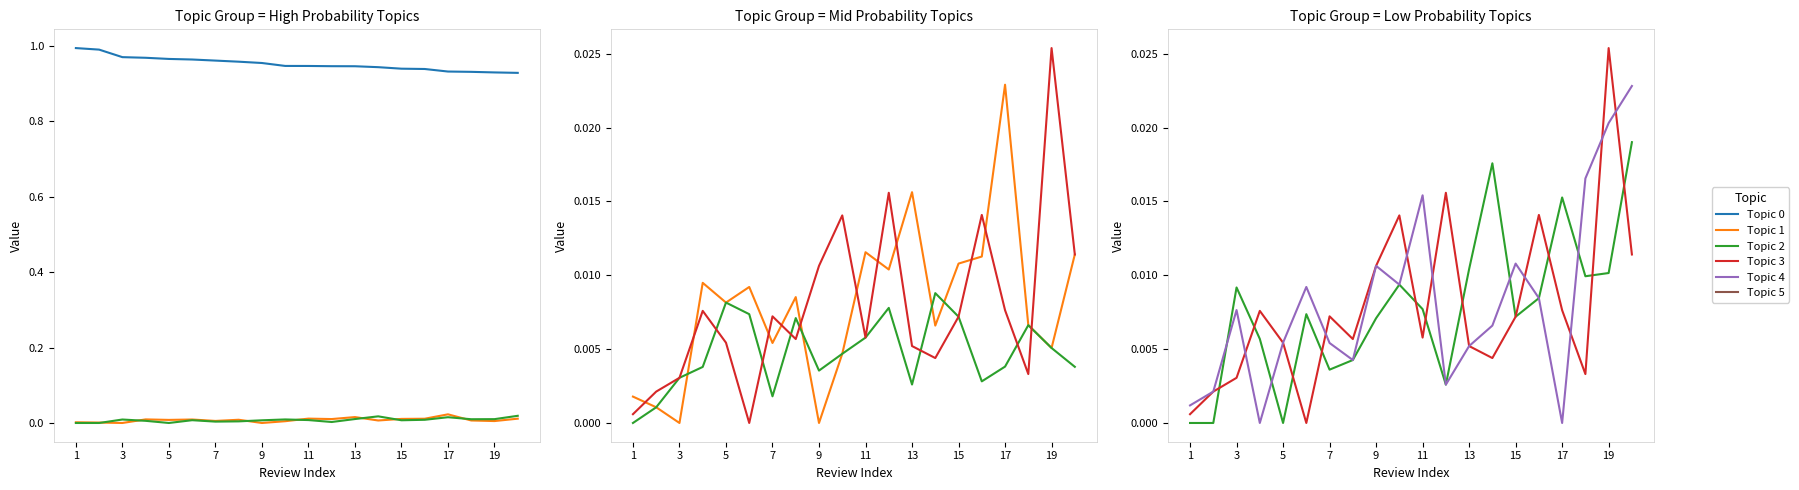

How many lines are shown in the chart?

6